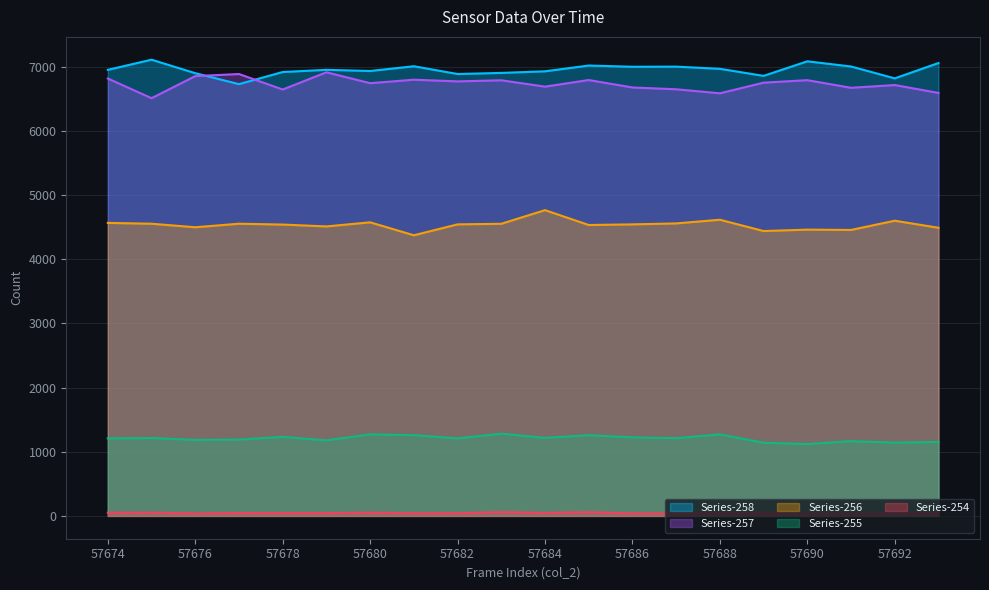

True or false: col_256 has more than 0 interior local peaks.

True